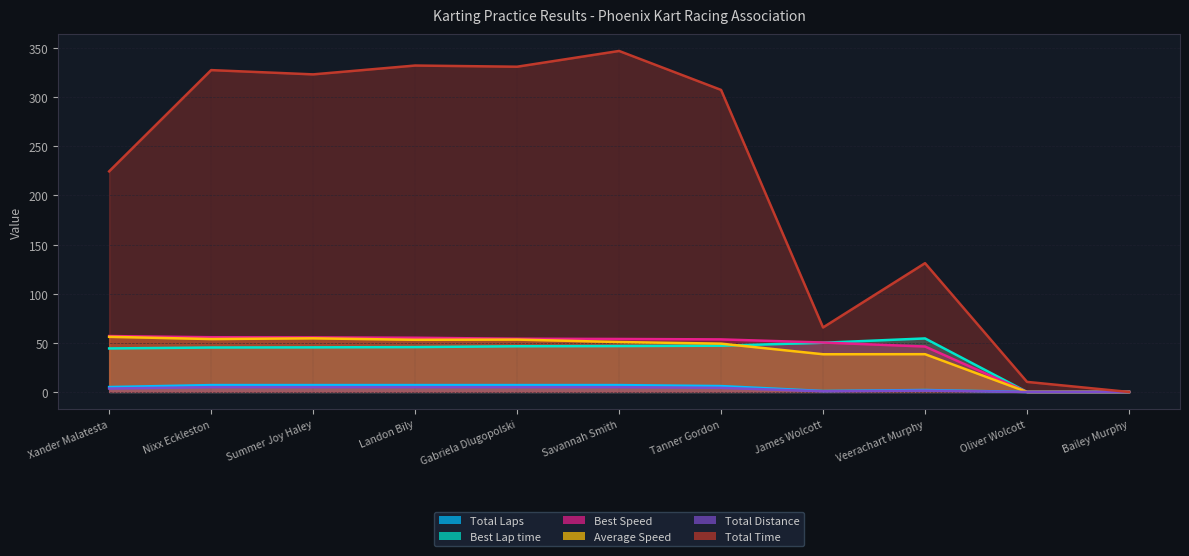

How many values in Total Laps are above zero?

9